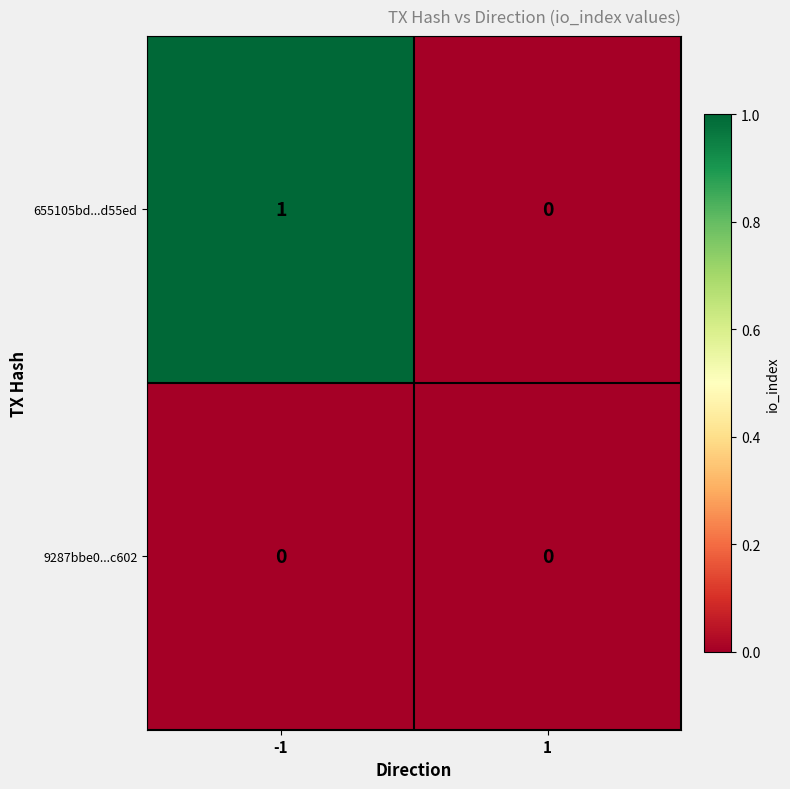

At -1, list the series in order from largest to smallest.

655105bd...d55ed, 9287bbe0...c602